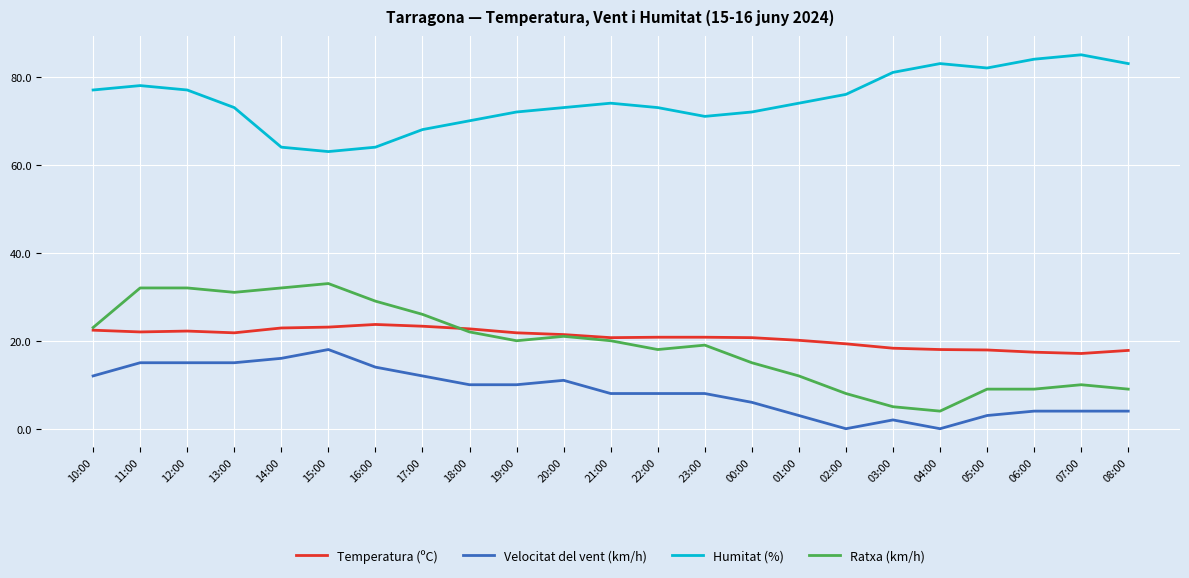

What is the total value across all series at 11:00?

147.0